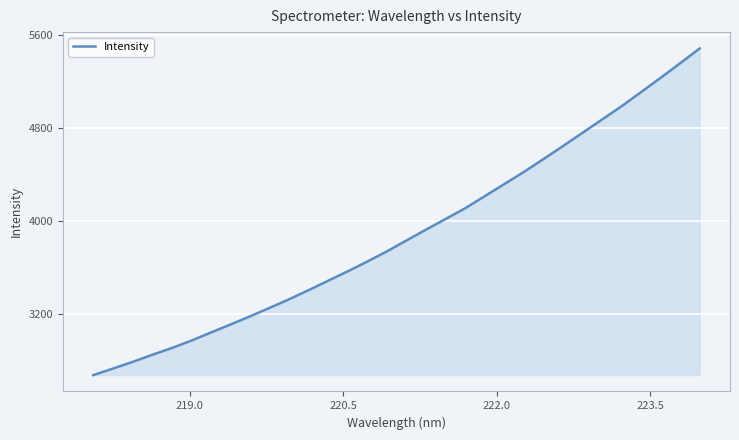

What is the difference between the maximum and minimum values?

2813.9